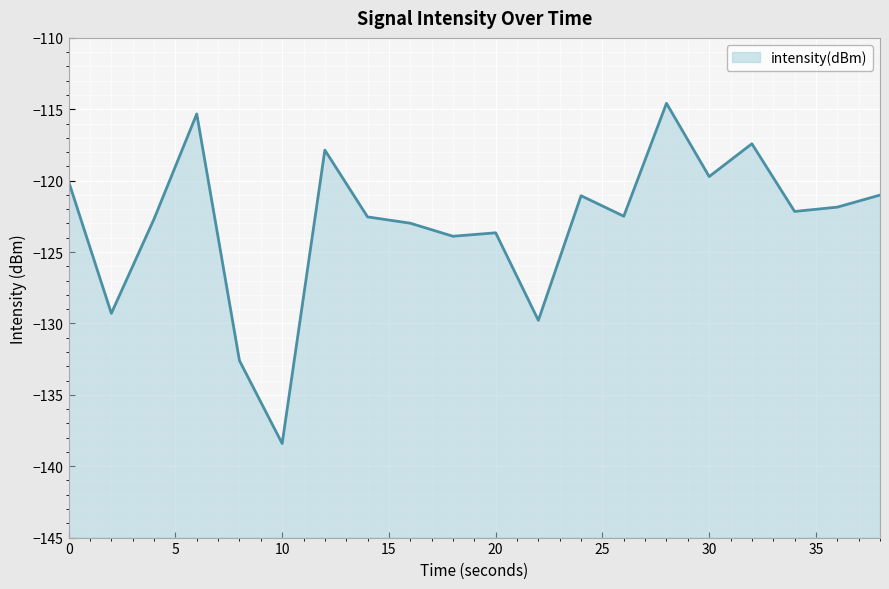

How many categories are shown in the chart?

20